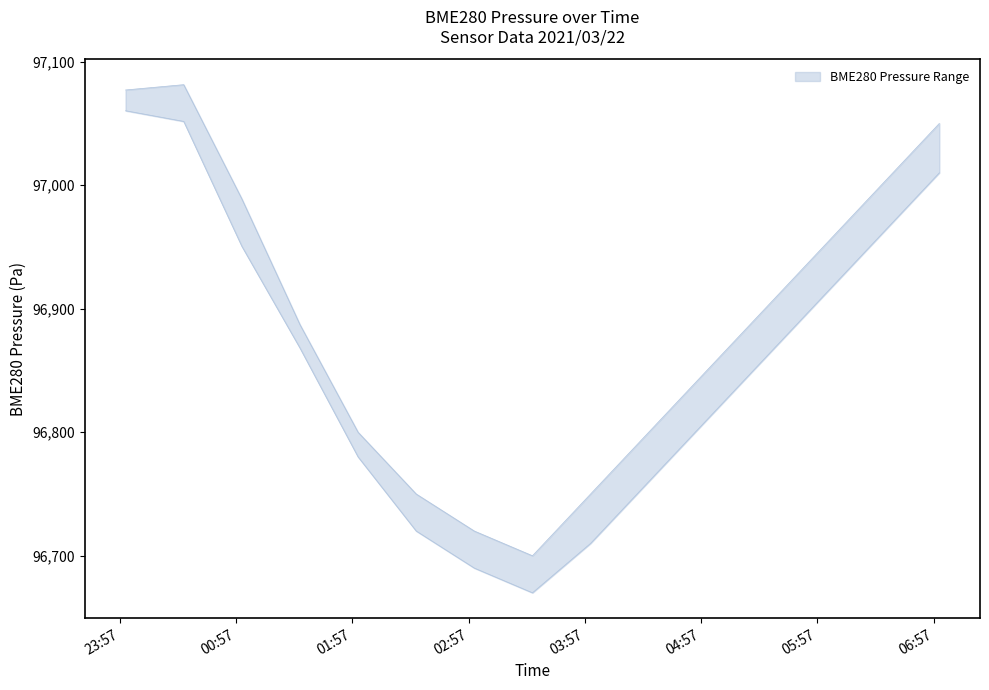

At which category does BME280_pressure_upper reach its first local peak?

2021/03/22 00:30